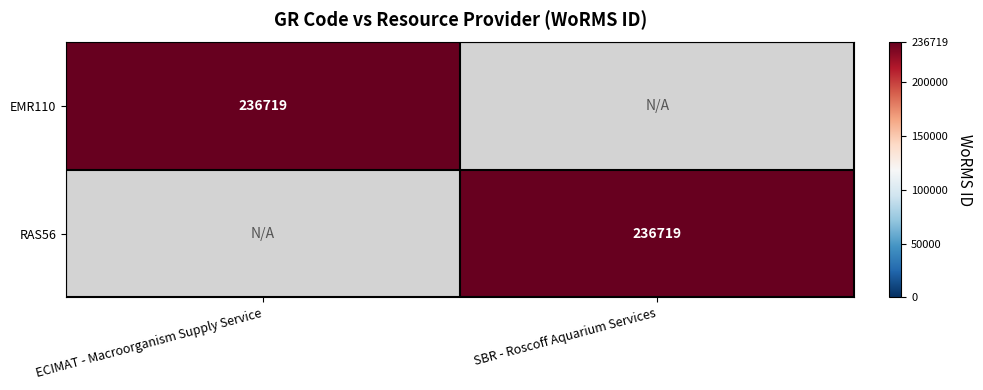

The EMR110 series shows 236719 at ECIMAT - Macroorganism Supply Service. True or false?

True